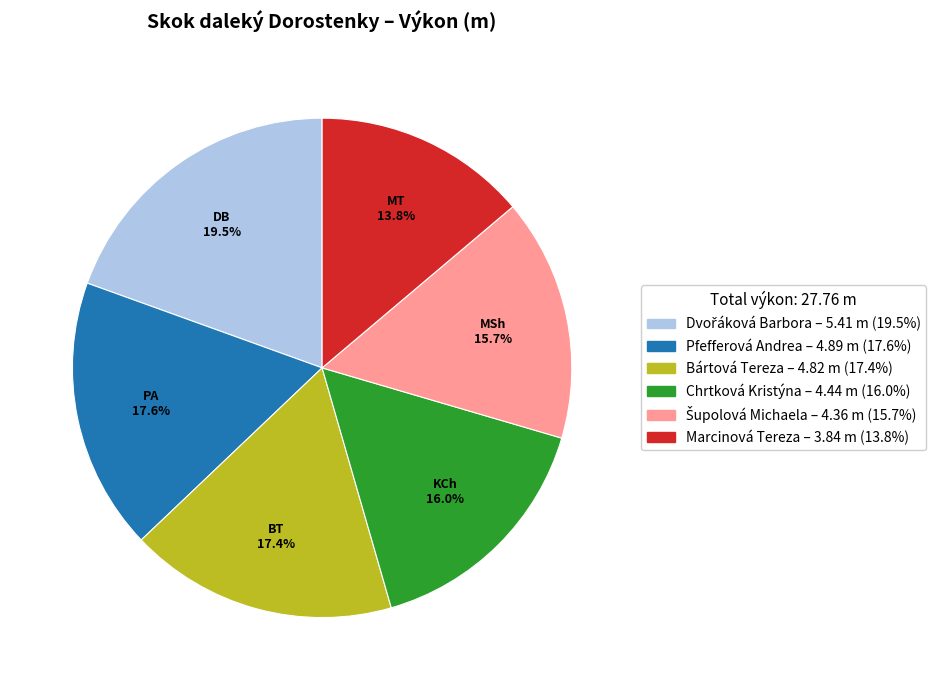

What portion of the pie excludes Chrtková Kristýna?

84.0%